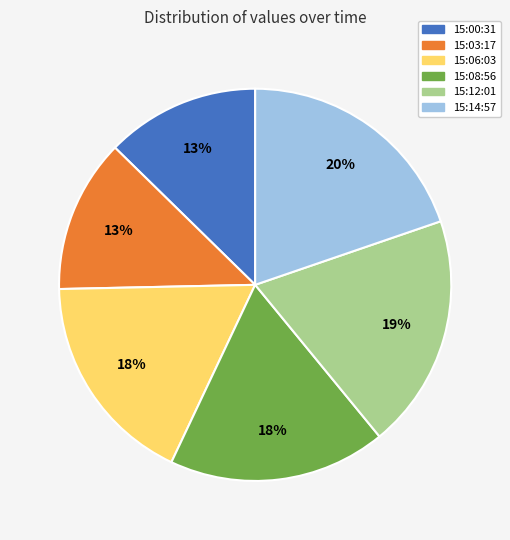

True or false: 15:06:03 accounts for 5% of the total.

False